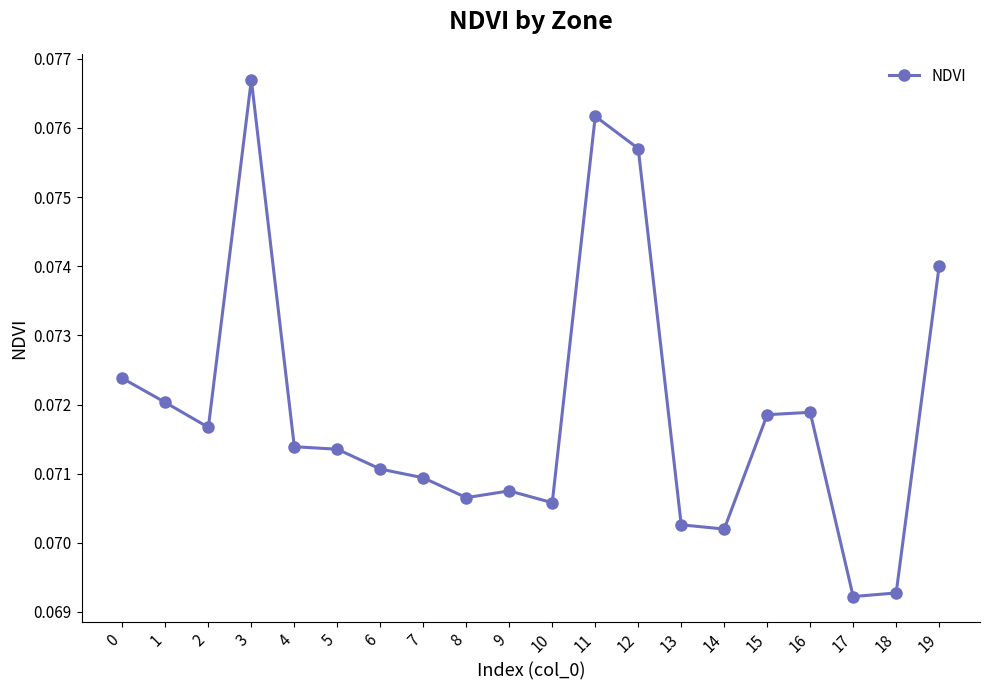

How many values are between 0 and 1?

20